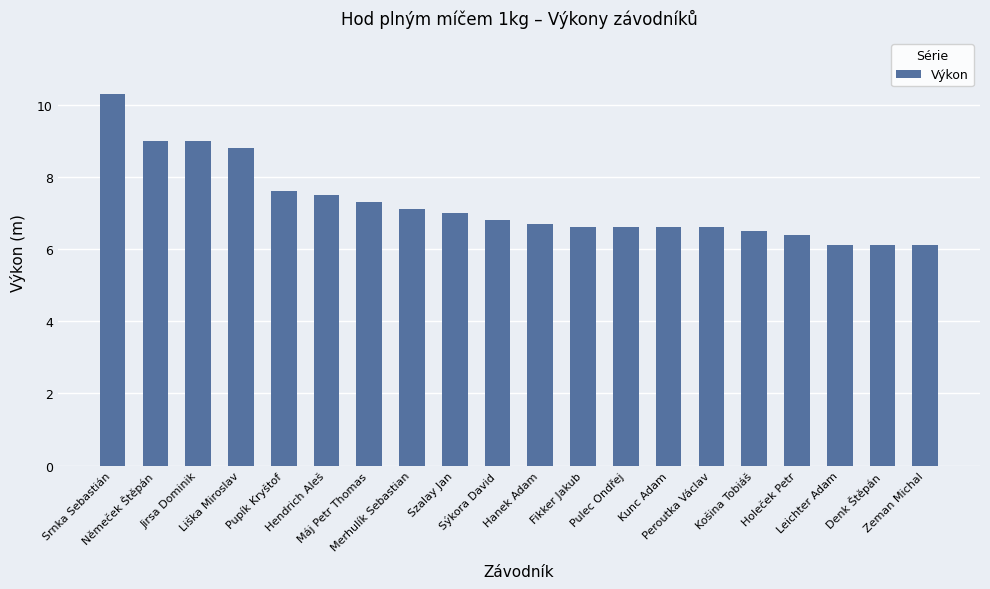

Reading right to left, list all the values displayed in this chart.

Zeman Michal=6.1	Denk Štěpán=6.1	Leichter Adam=6.1	Holeček Petr=6.4	Košina Tobiáš=6.5	Peroutka Václav=6.6	Kunc Adam=6.6	Pulec Ondřej=6.6	Fikker Jakub=6.6	Hanek Adam=6.7	Sýkora David=6.8	Szalay Jan=7.0	Merhulík Sebastian=7.1	Máj Petr Thomas=7.3	Hendrich Aleš=7.5	Pupík Kryštof=7.6	Liška Miroslav=8.8	Jirsa Dominik=9.0	Němeček Štěpán=9.0	Srnka Sebastián=10.3